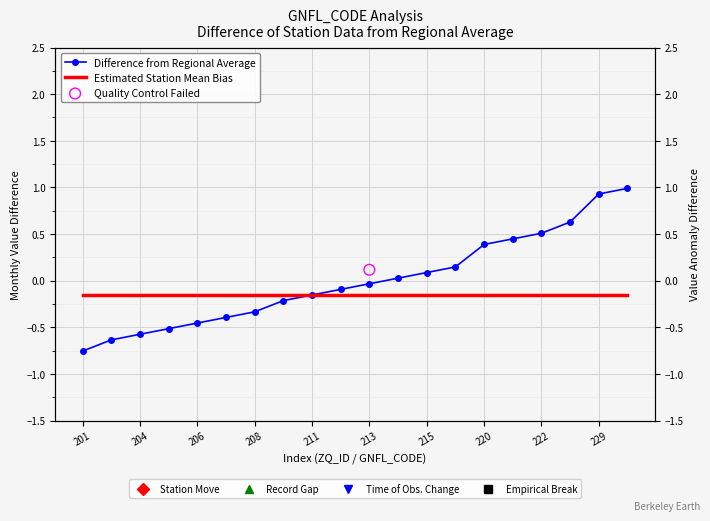

Which series has the widest spread of Y values?

Difference from Regional Average